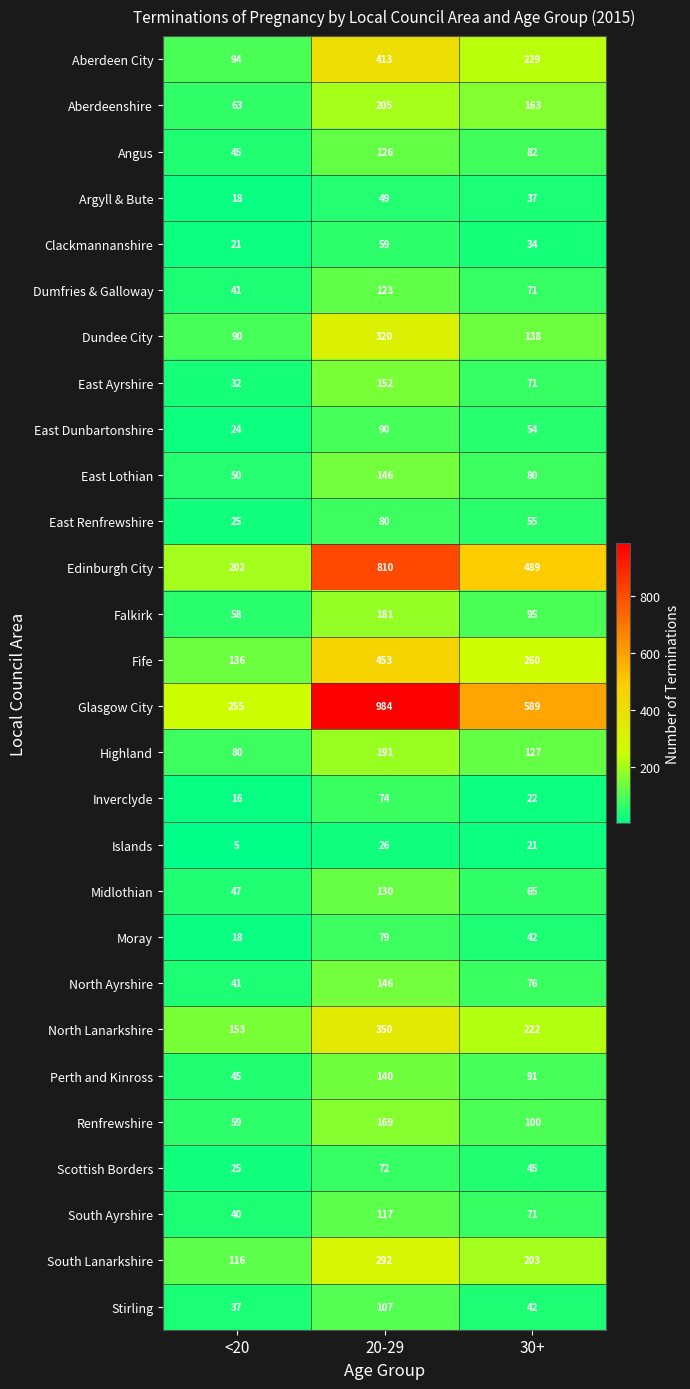

What is the maximum value shown in the chart?

984